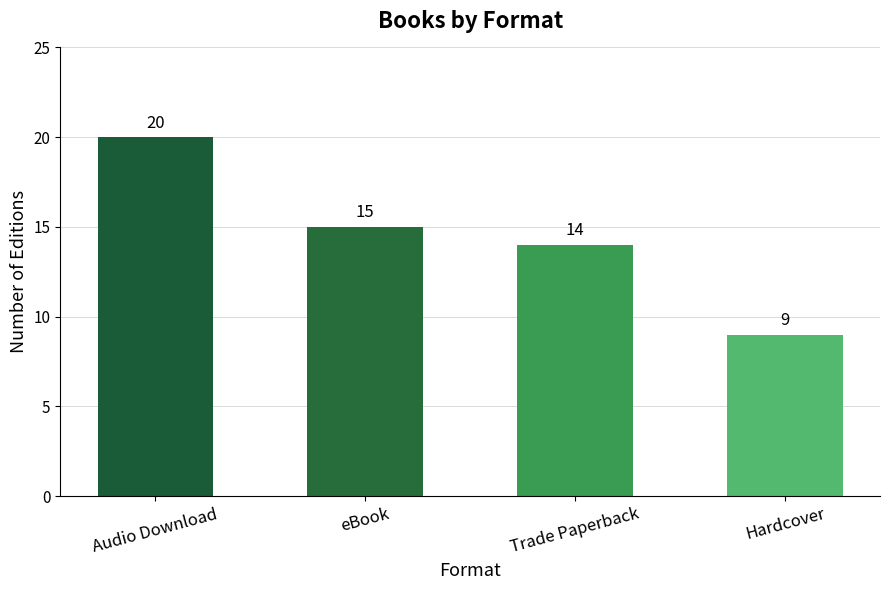

Read the value at Audio Download.

20